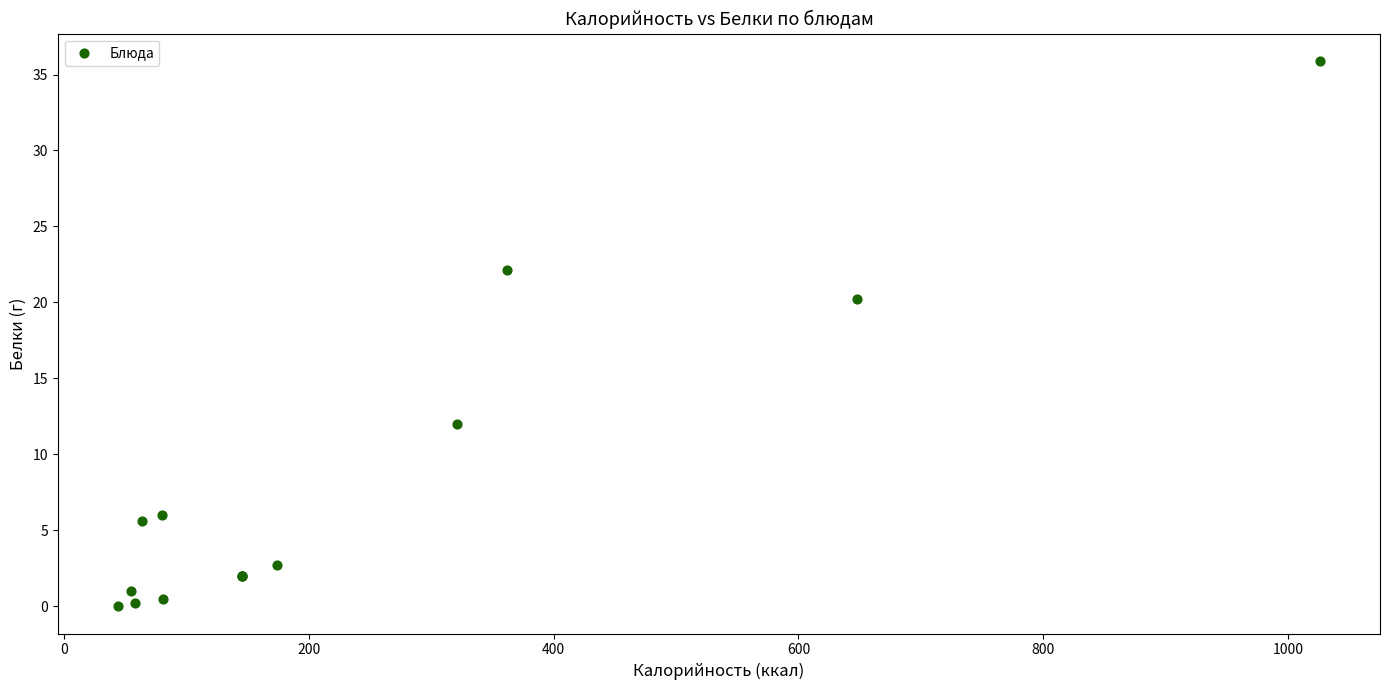

What Y value in the scatter plot is closest to 17?

20.2